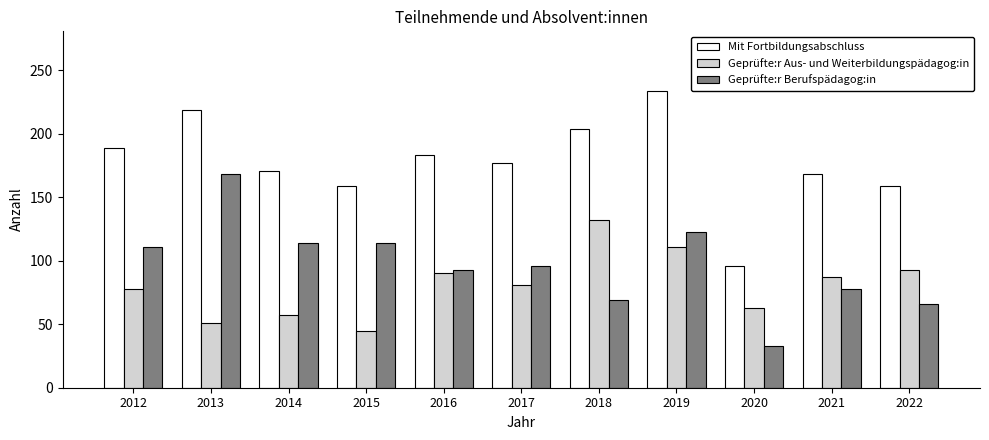

The Mit Fortbildungsabschluss series shows 219 at 2013. True or false?

True